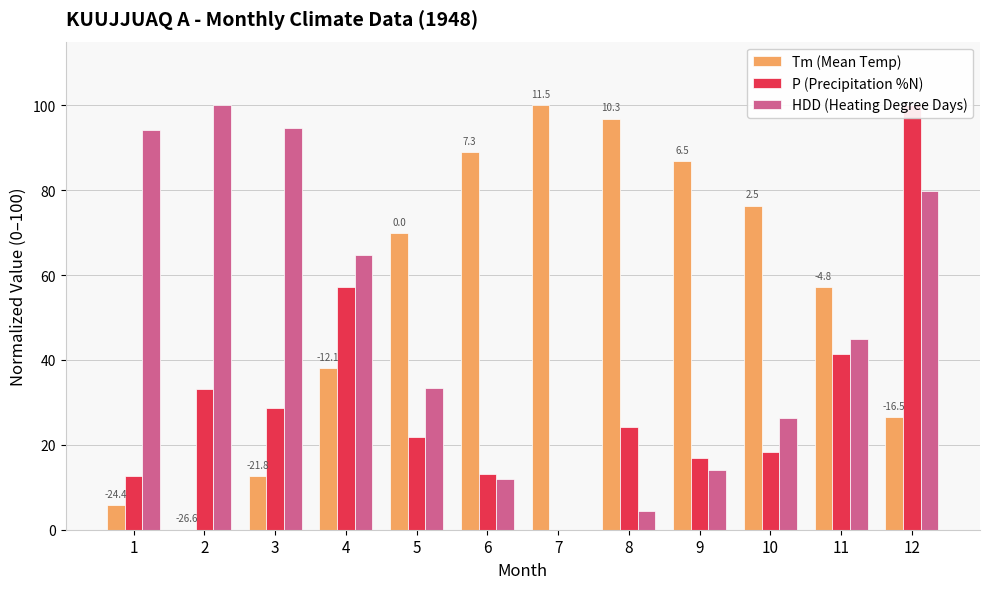

What is the difference between the P (Precipitation %N) values at 5 and 7?

22.0